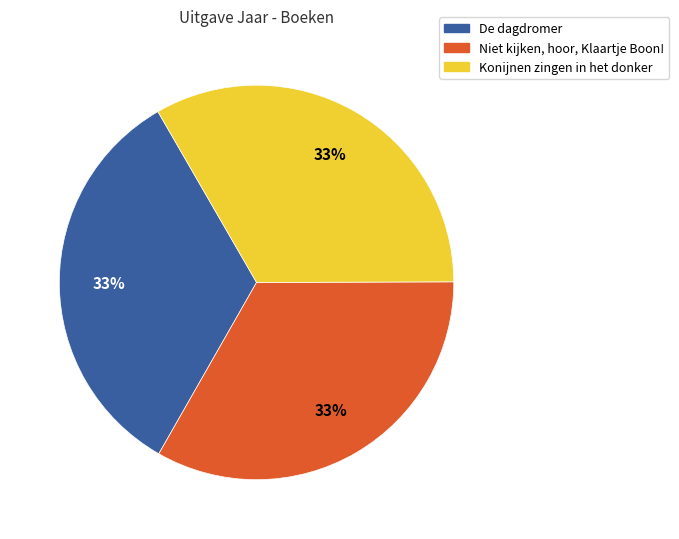

What is the ratio of the value at Konijnen zingen in het donker to the value at De dagdromer?

1.0